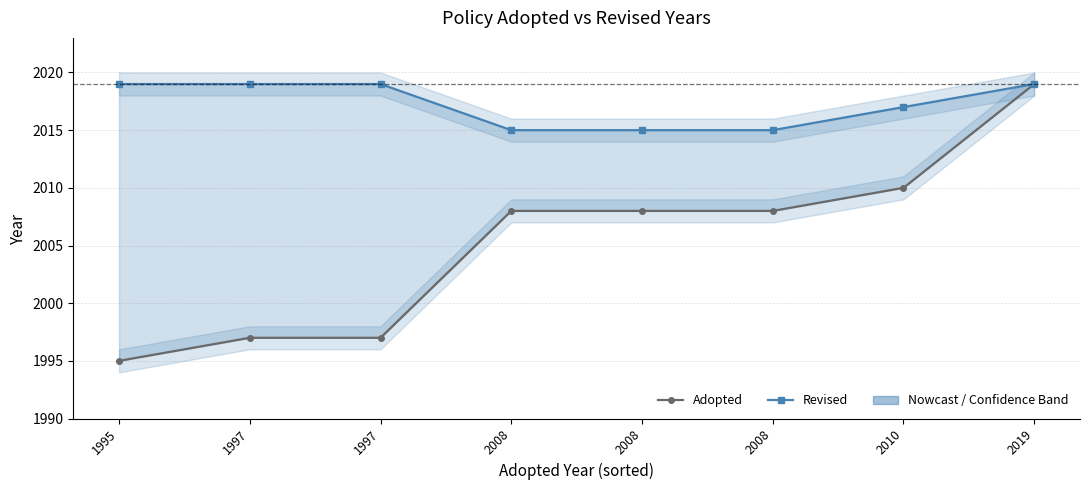

Rank the series by their average value, from lowest to highest.

Adopted, Revised